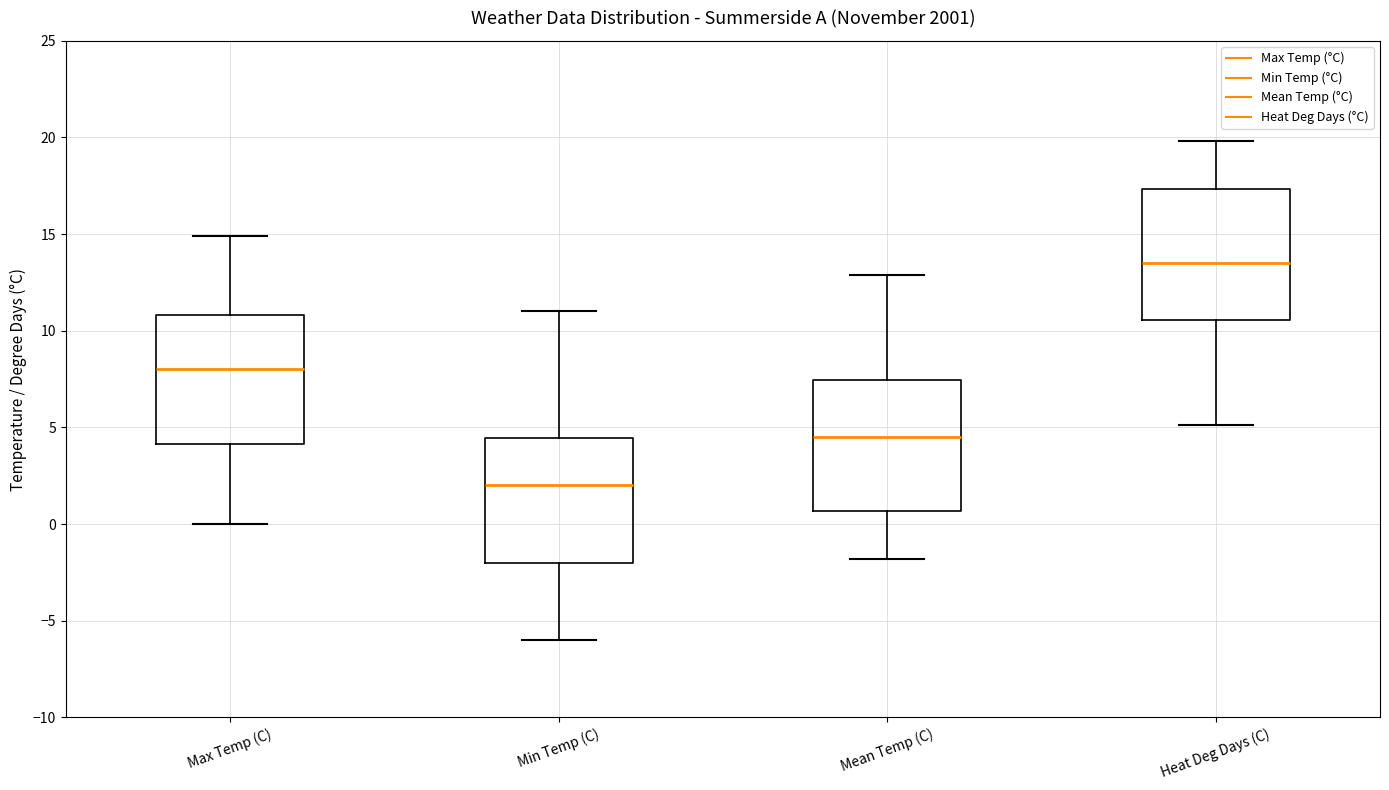

Where is the lower edge of the box for Heat Deg Days (C) on the y-axis? The values are not printed on the chart, so give them approximately, as read against the axis.

10.5